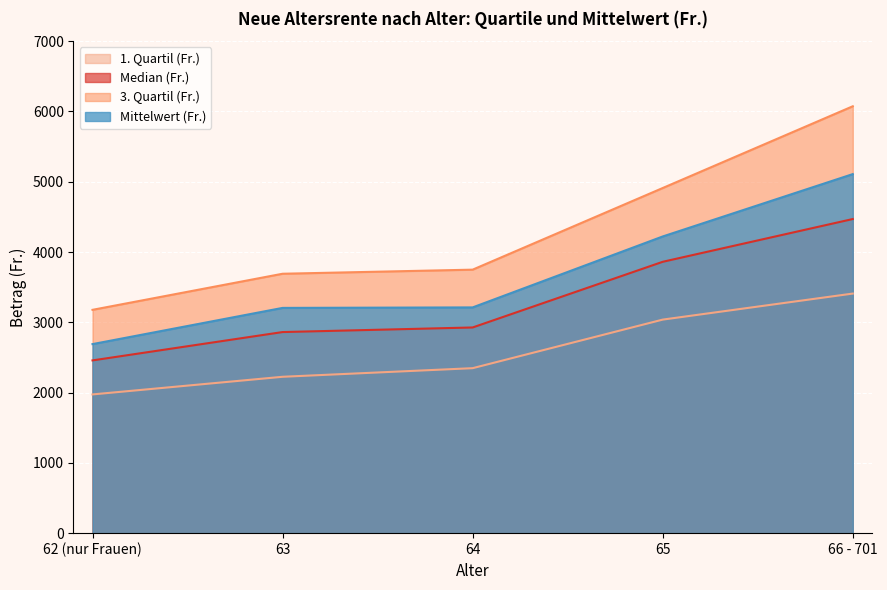

What position from the right is 65?

2